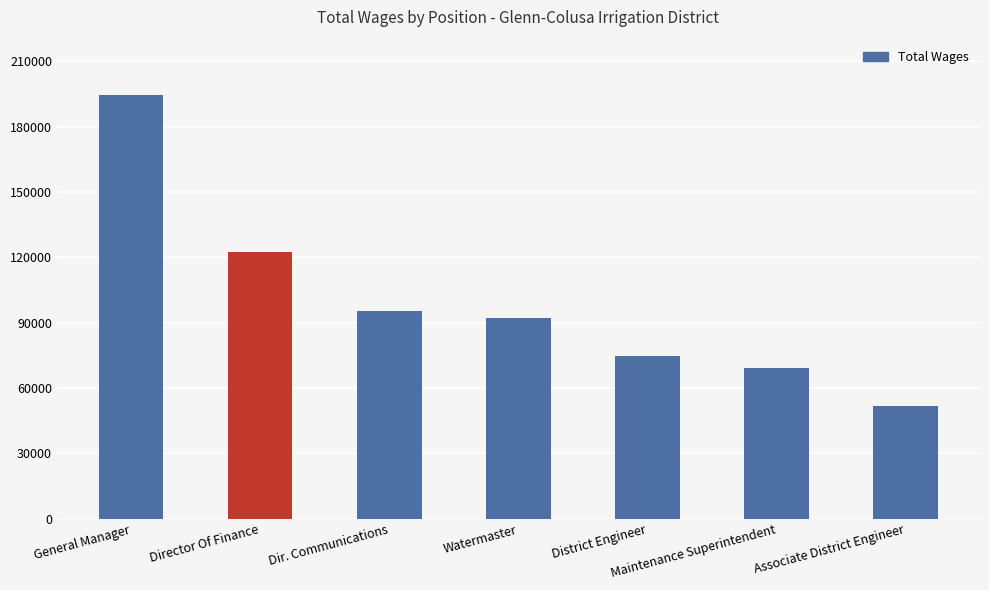

Reading right to left, list all the values displayed in this chart.

51603	69121	74763	92354	95352	122372	194505